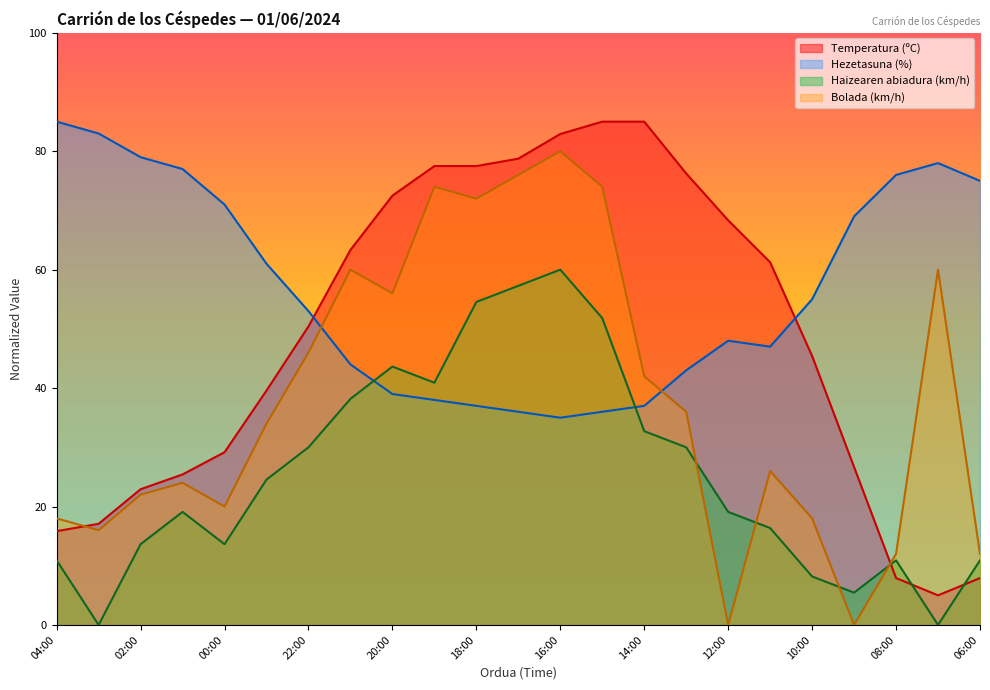

Rank the series by their maximum value, from lowest to highest.

Haizearen abiadura (km/h), Bolada (km/h), Temperatura (ºC), Hezetasuna (%)